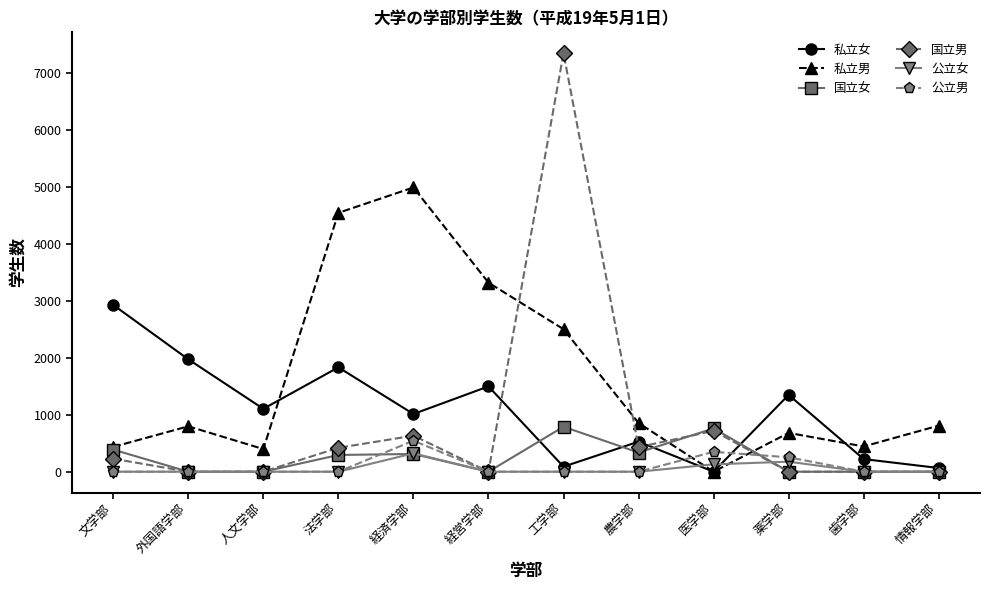

What is the difference between the maximum and second lowest values in the 国立男 series?

7352